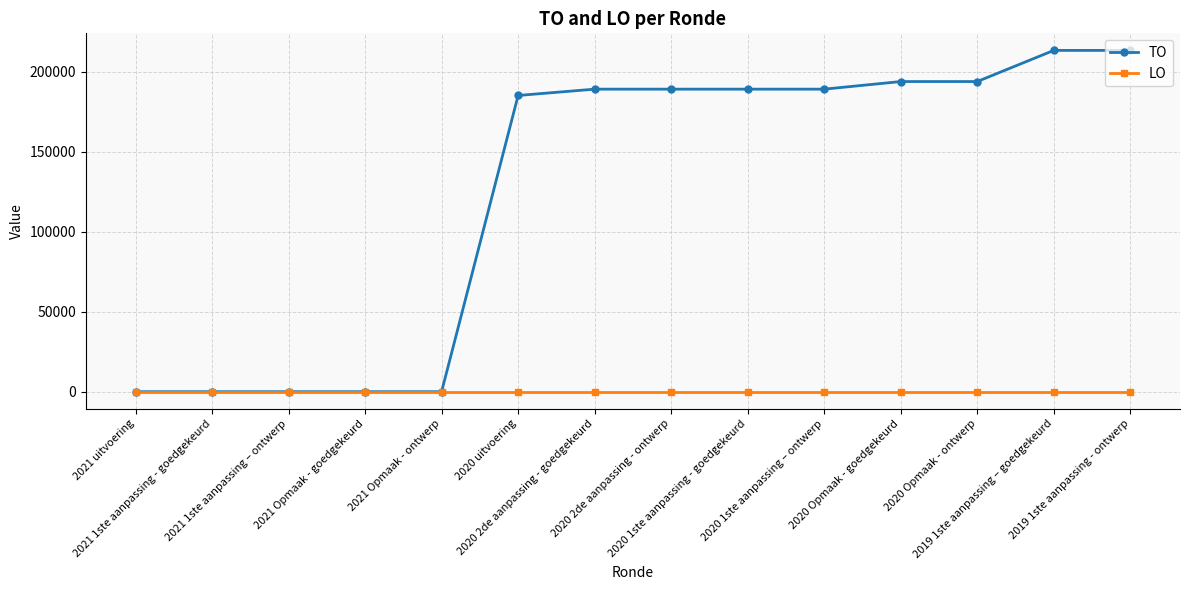

What is the average value of the TO series?

125456